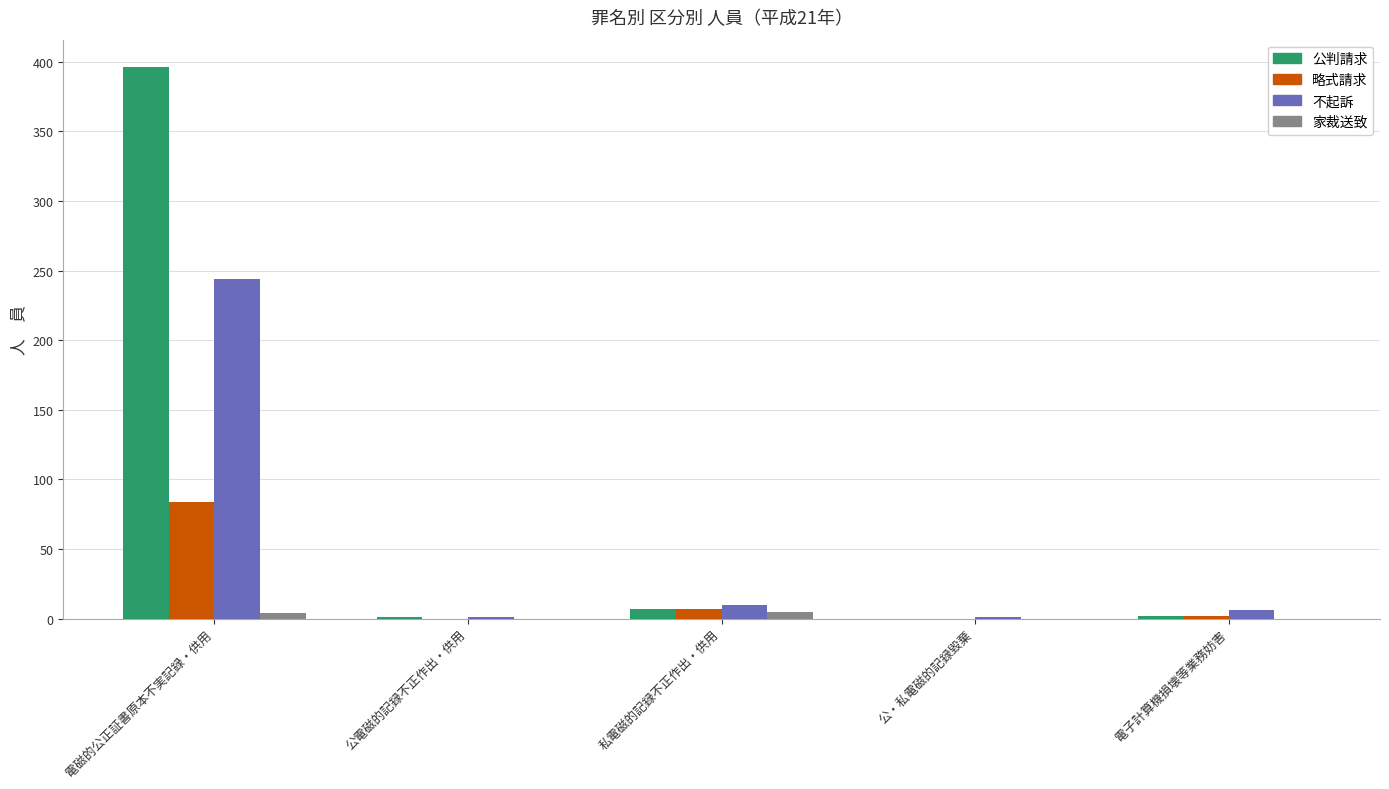

The 略式請求 series shows 0 at 公・私電磁的記録毀棄. True or false?

True